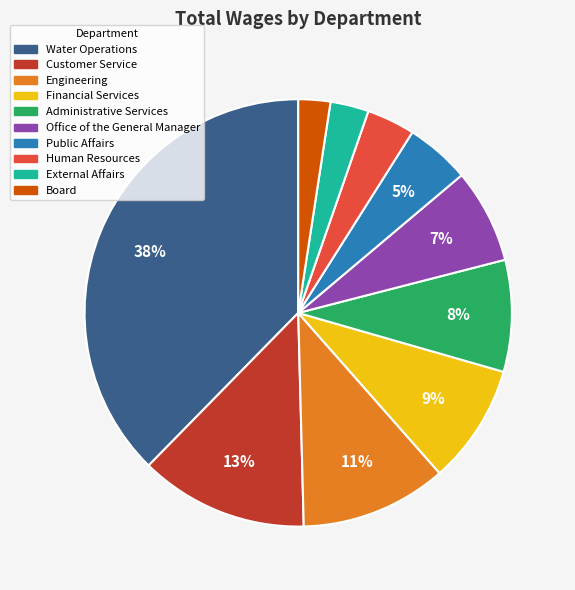

Is it true that Office of the General Manager is 1% of the pie?

False